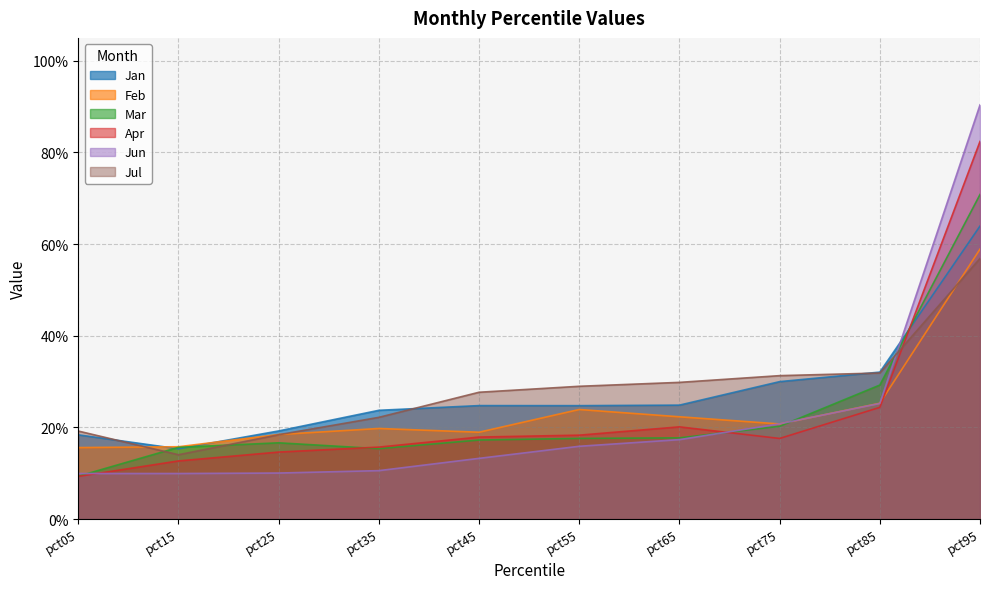

What is the sum of all Jan values?

2.8